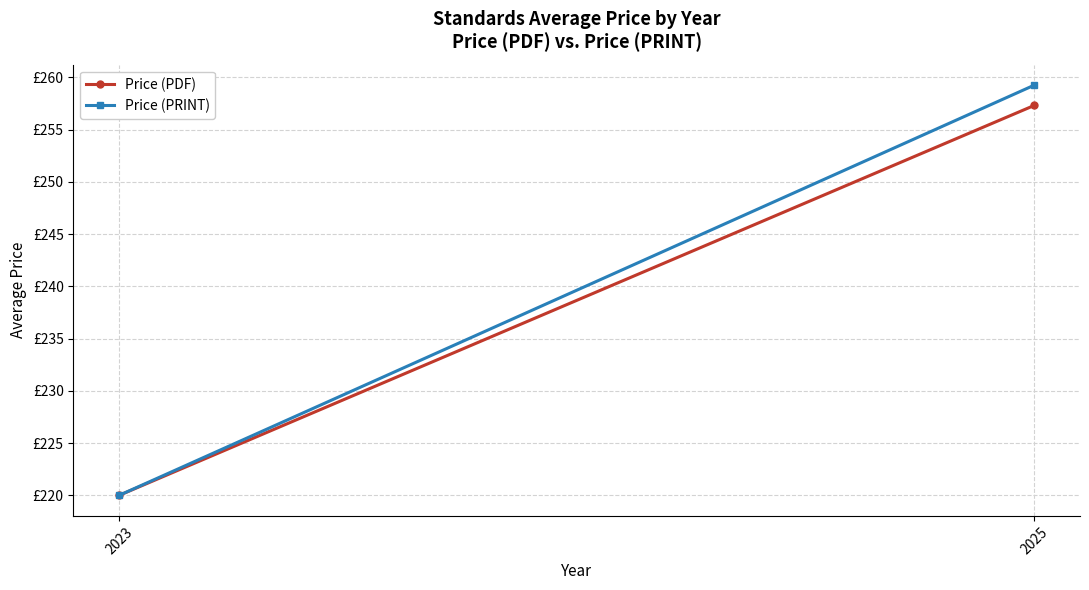

Reading right to left, extract all data points from this chart.

Price (PDF): 257.3	220.0
Price (PRINT): 259.3	220.0